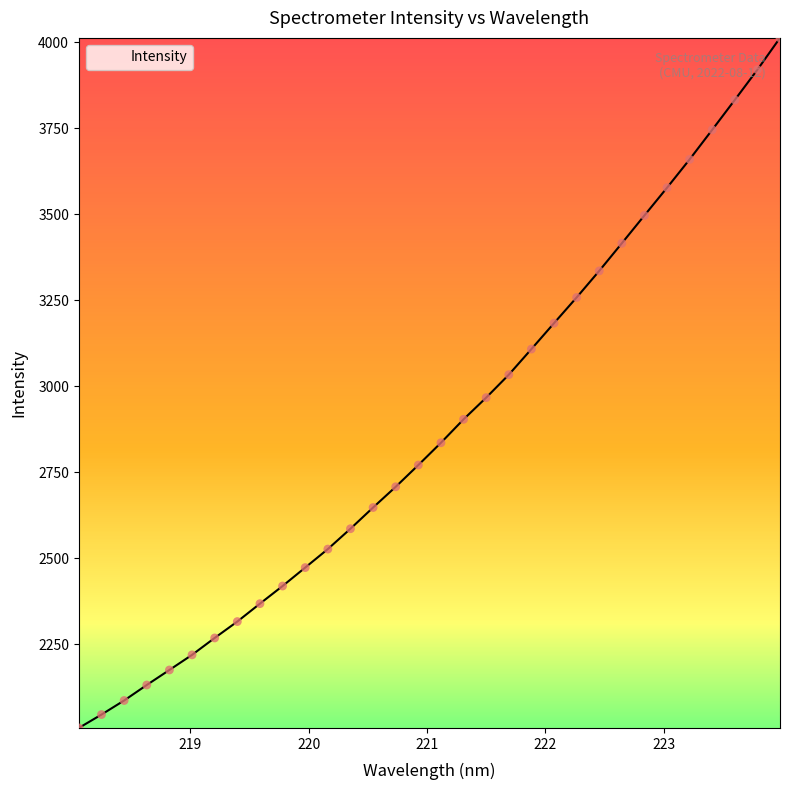

What is the difference between the maximum and minimum values?

2006.2